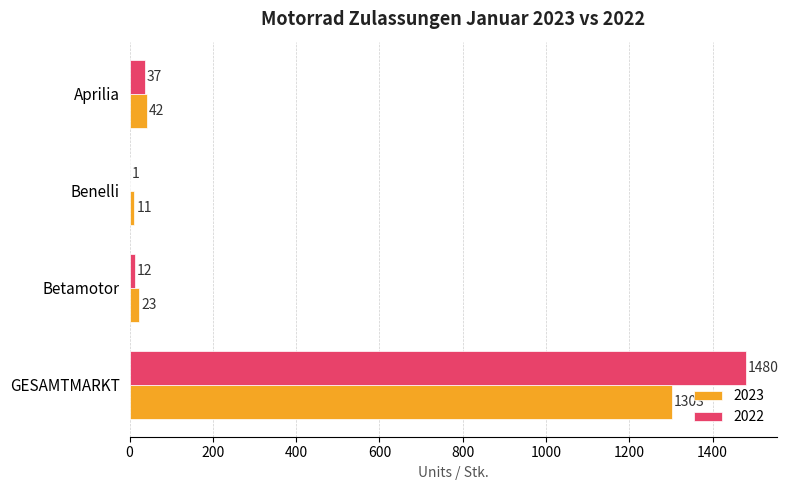

Where is 2023 nearest to the value 657?

Aprilia